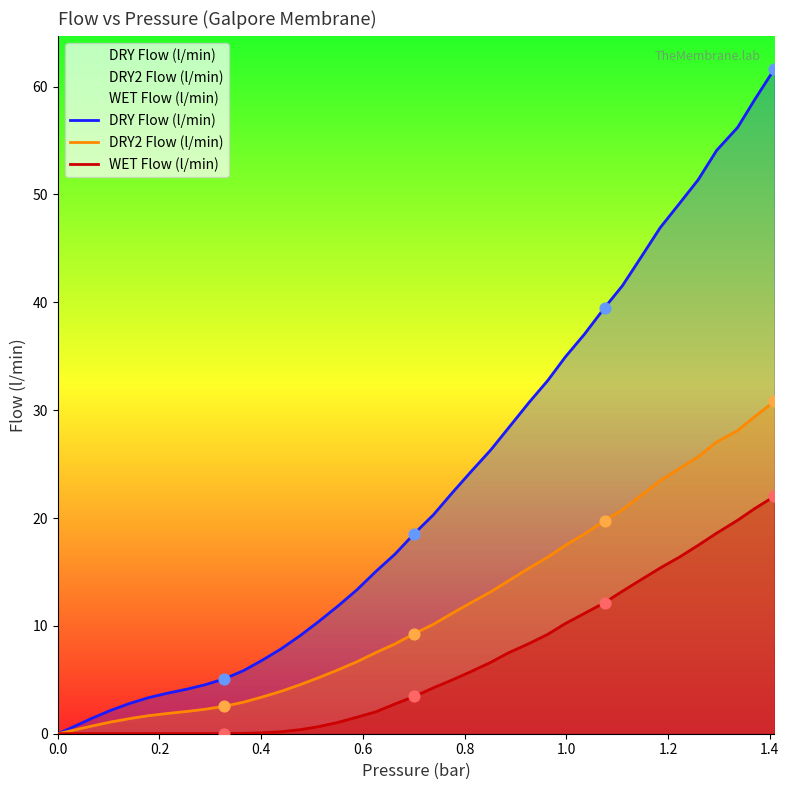

Which series contains the lowest Y value?

DRY Flow (l/min)